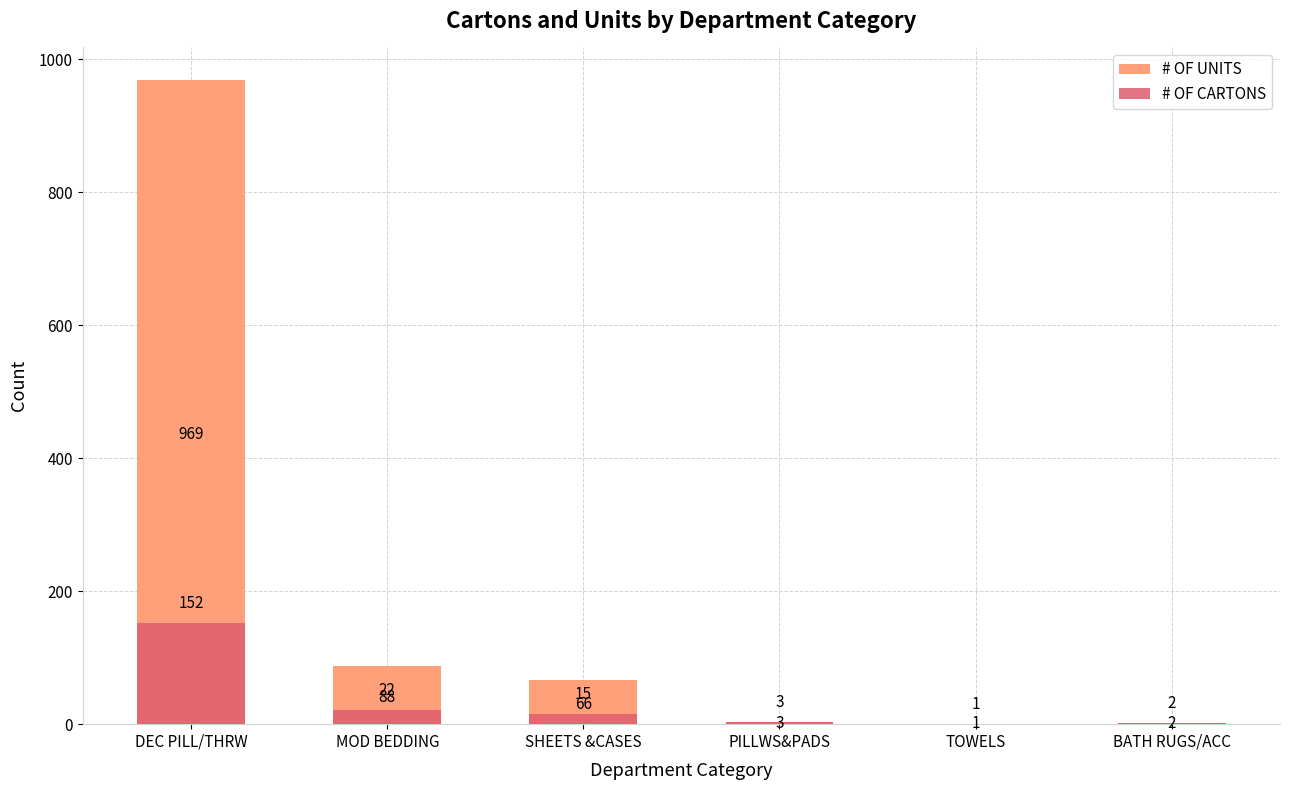

Reading left to right, transcribe all the data shown in this chart.

# OF UNITS: 969	88	66	3	1	2
# OF CARTONS: 152	22	15	3	1	2